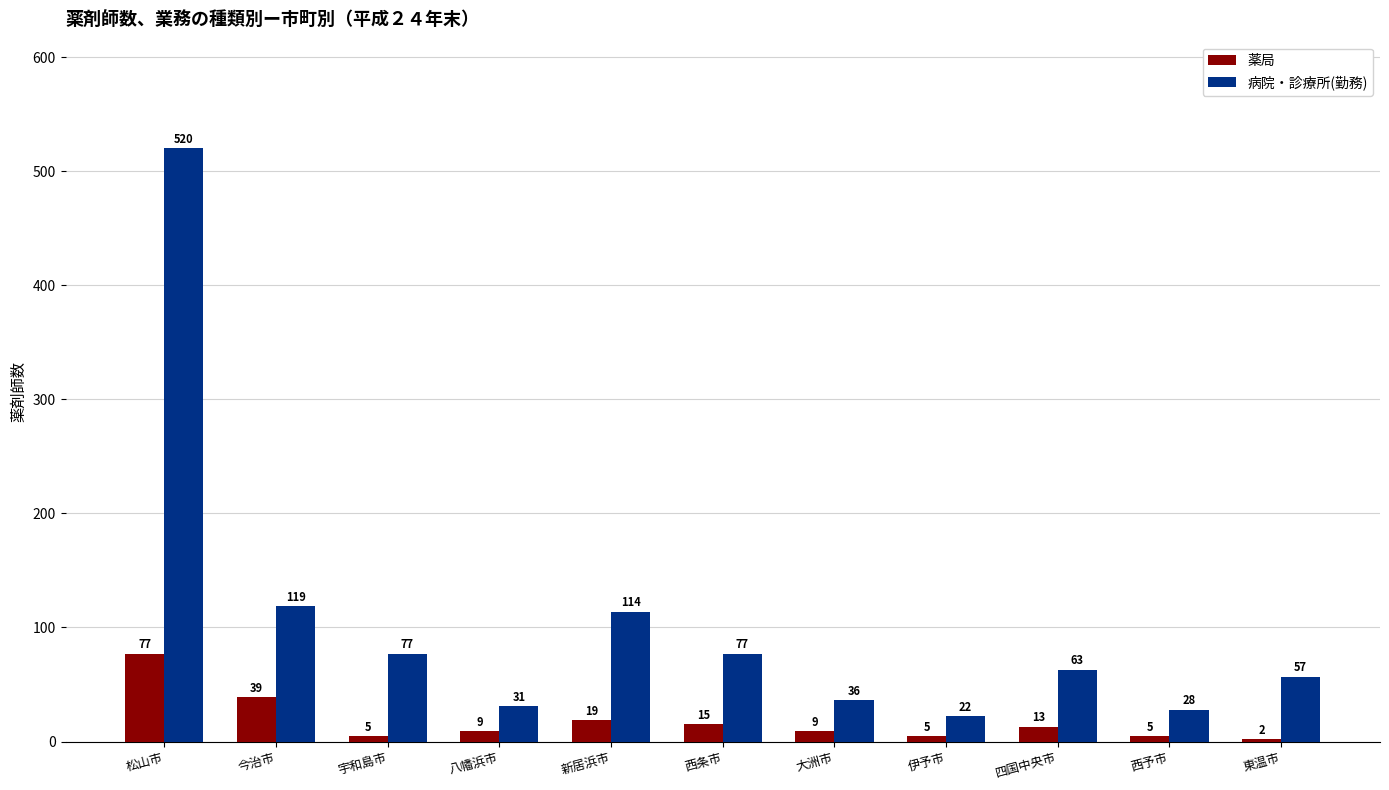

What is the label of the 5th bar from the left?

新居浜市